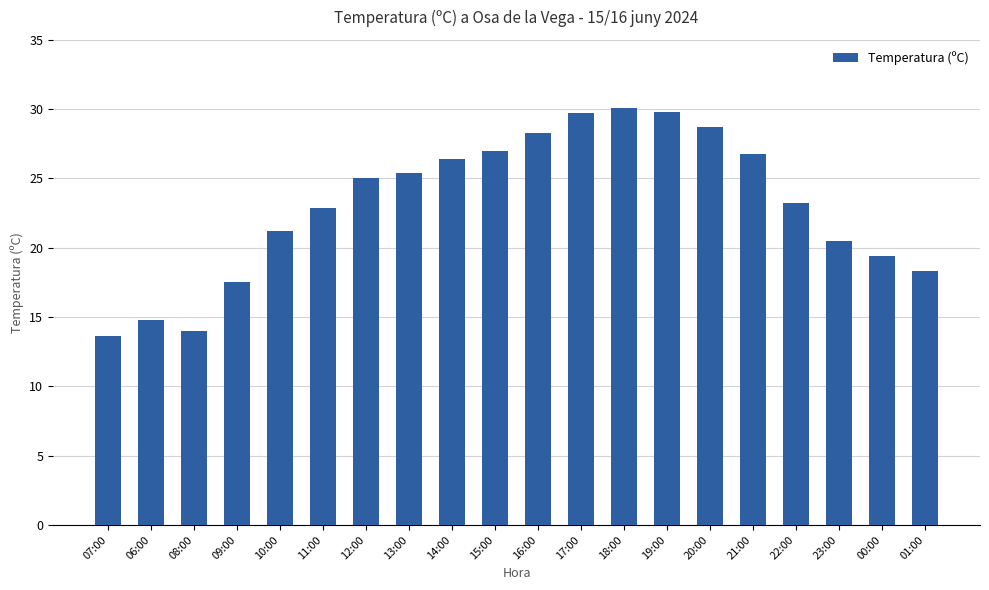

Approximately how many times larger is the value at 17:00 compared to 06:00?

2.0